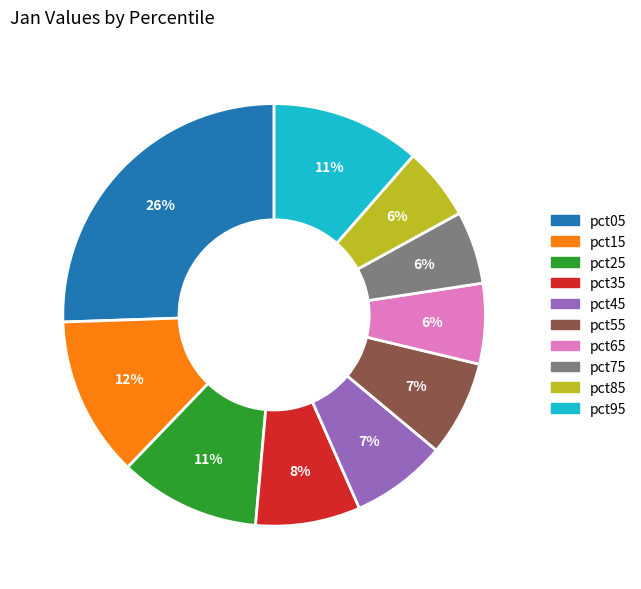

True or false: pct65 accounts for 1% of the total.

False